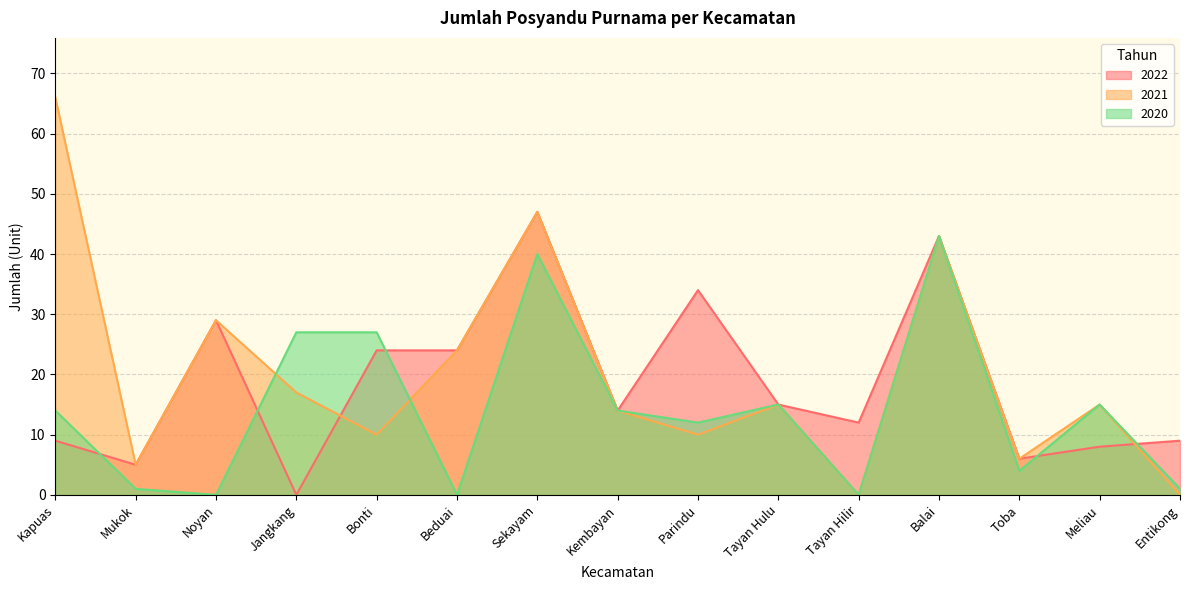

True or false: 2020 and 2022 cross at least once.

True